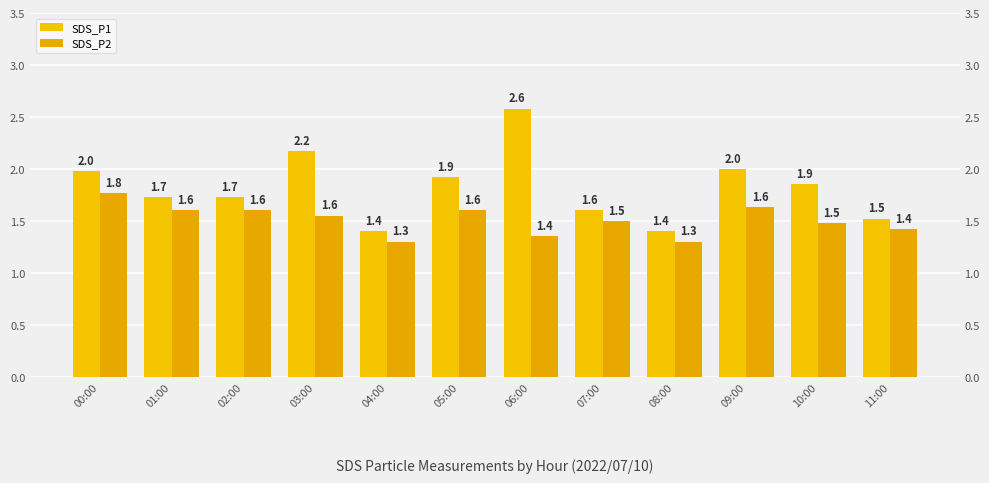

At which category is the sum across all series the highest?

06:00